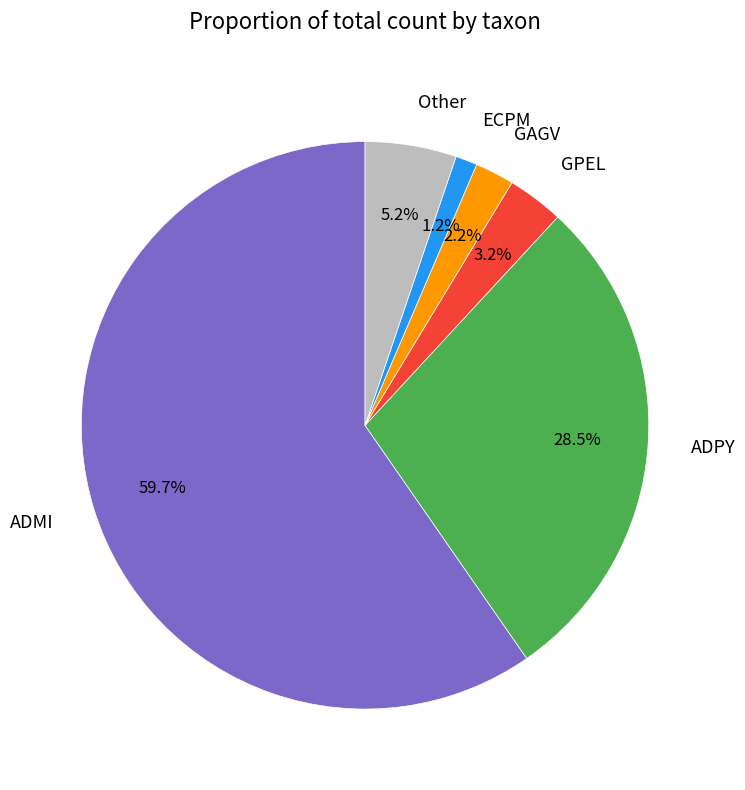

How much of the chart is everything except ADMI?

40.3%